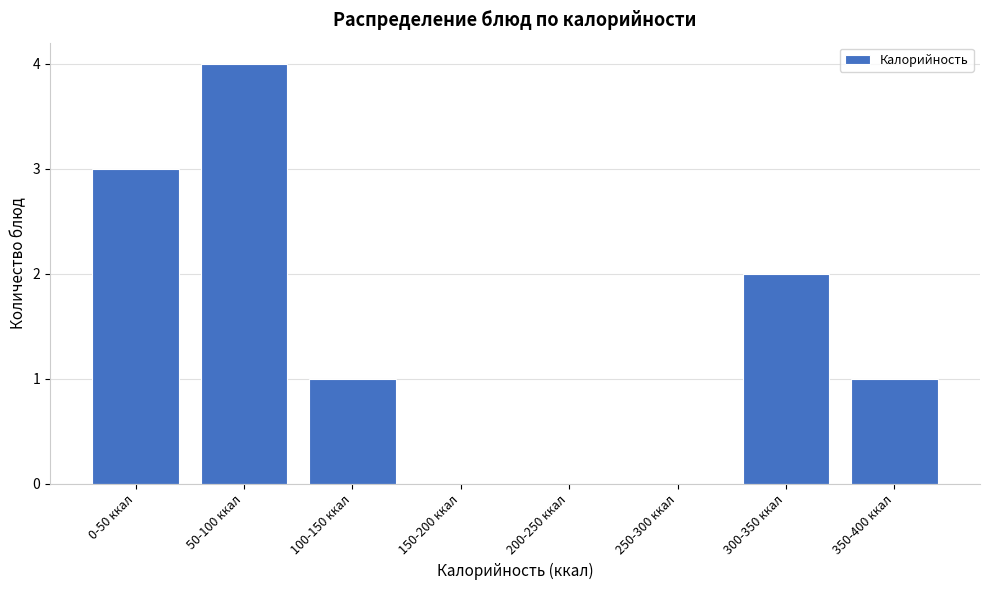

Reading left to right, what are all the values shown in this chart?

0-50 ккал=3	50-100 ккал=4	100-150 ккал=1	150-200 ккал=0	200-250 ккал=0	250-300 ккал=0	300-350 ккал=2	350-400 ккал=1